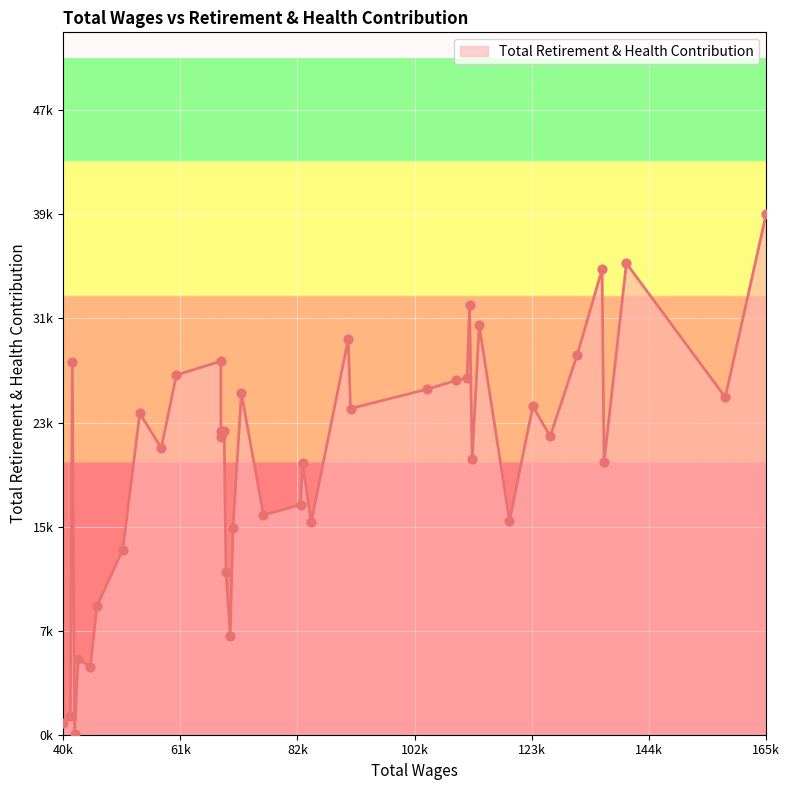

What is the change in value from 123959 to 105162?

+1296